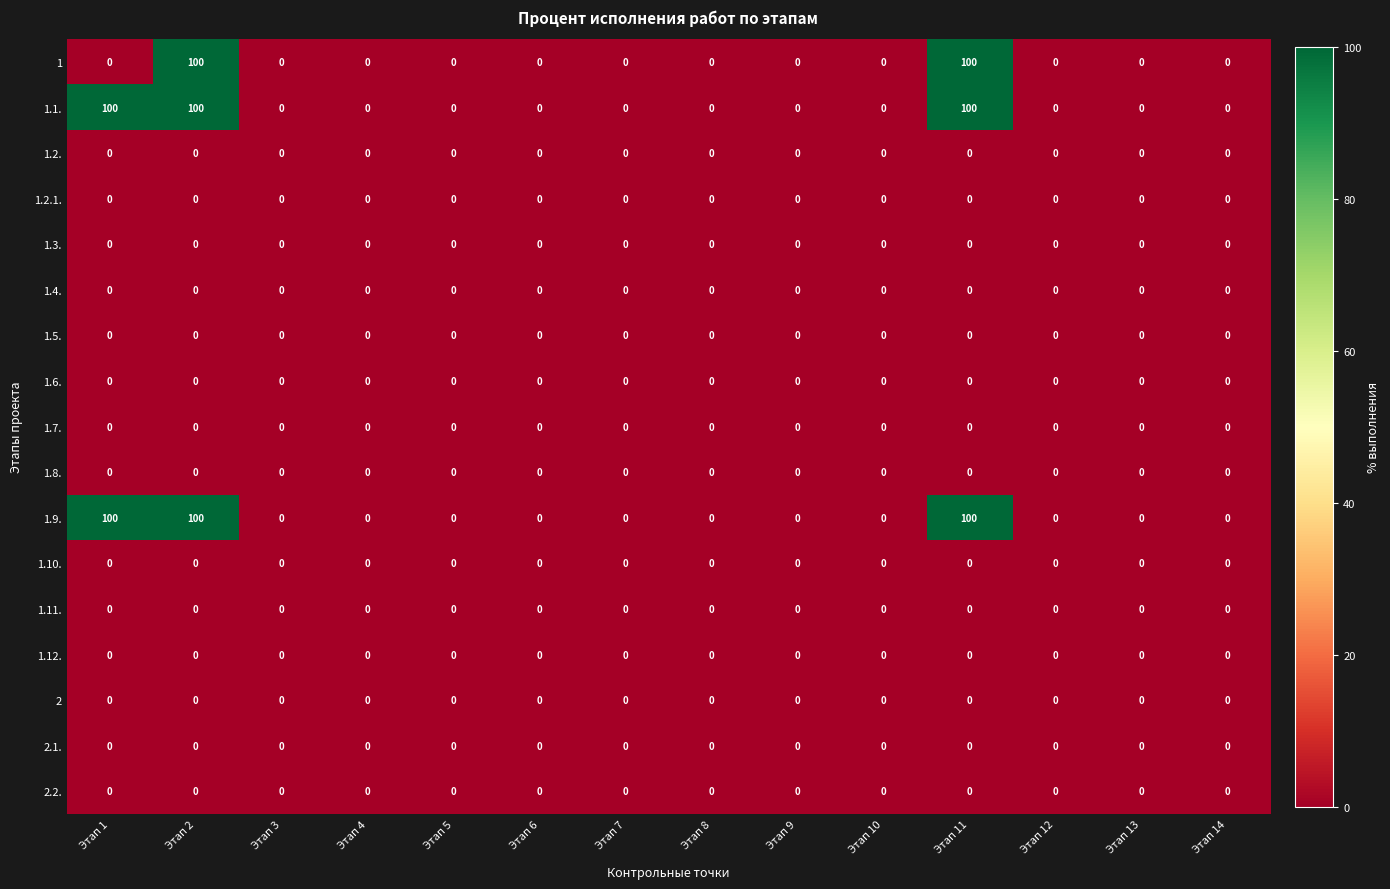

What is the spread (max minus min) of values at Этап 2?

100